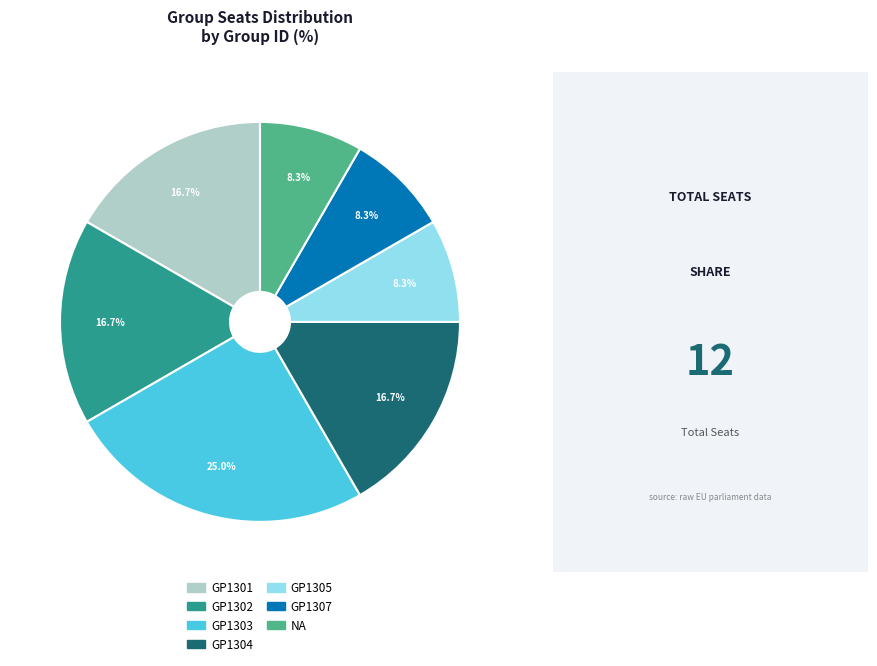

Approximately how many times larger is the value at GP1304 compared to GP1305?

2.0